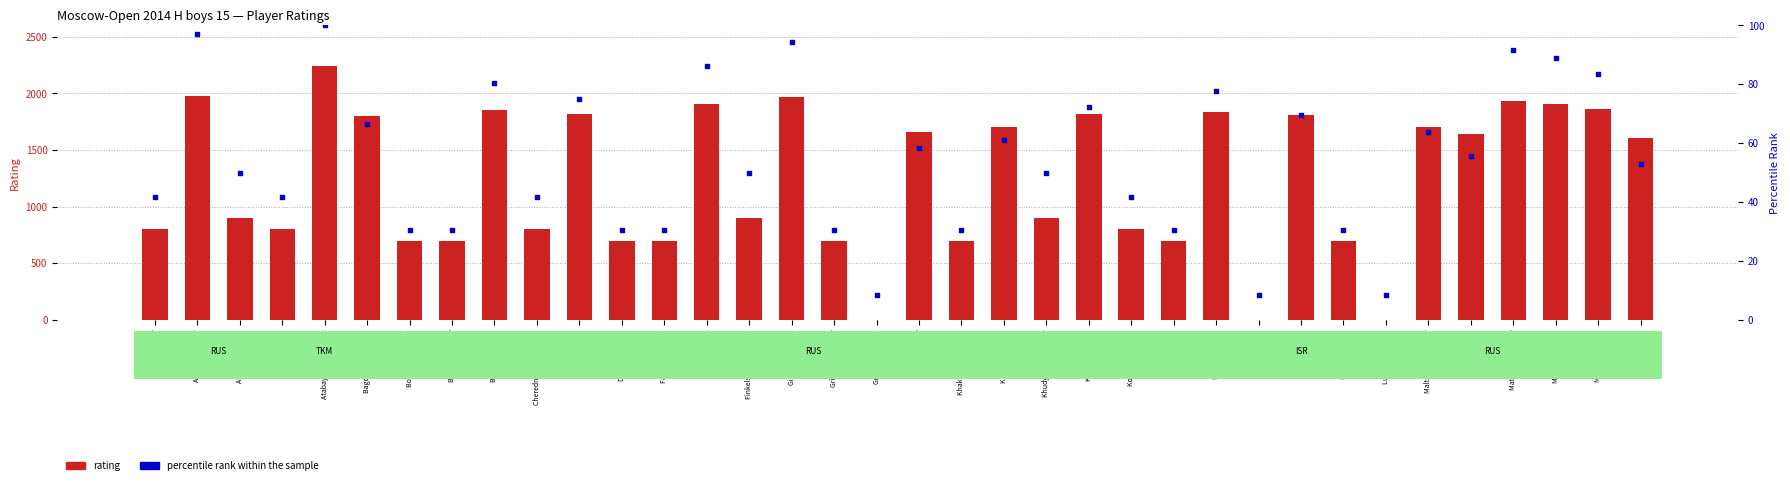

Is the value of percentile rank within the sample at Kretov Valentin greater than the value of rating at Kryukov Daniil?

Yes